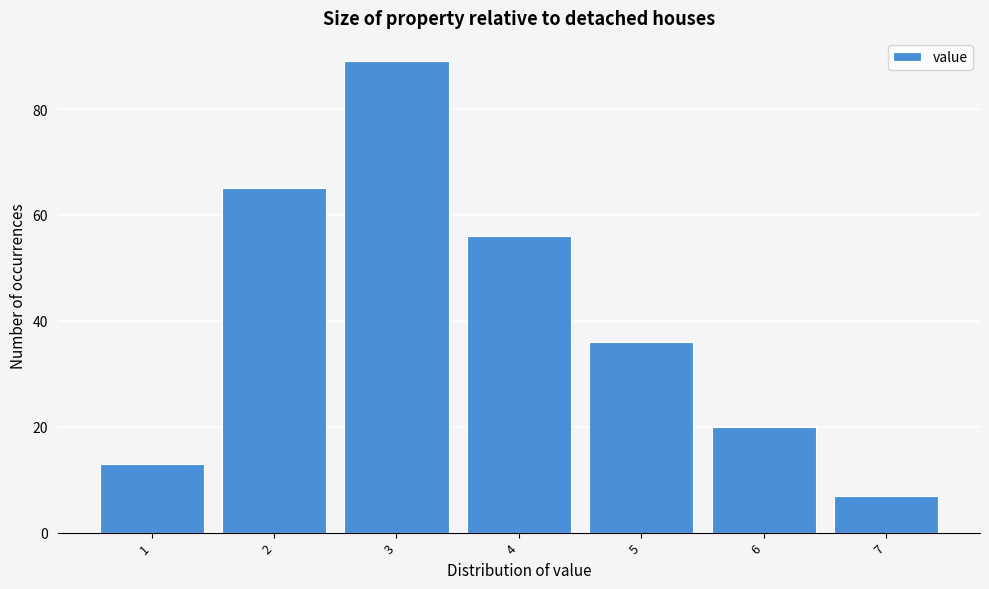

Reading left to right, what are all the values shown in this chart?

13	65	89	56	36	20	7